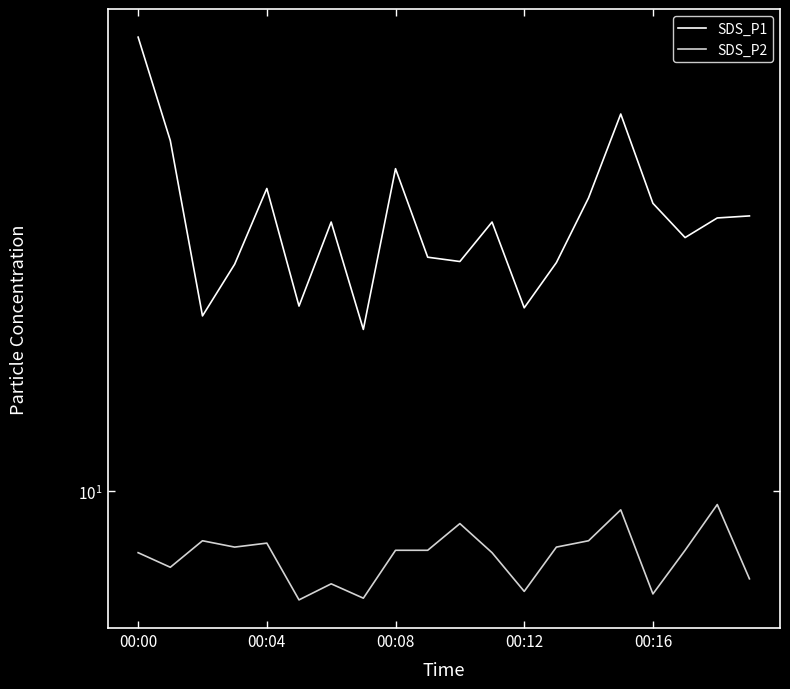

What is the sum of the SDS_P2 values at 19 and 13?

18.1